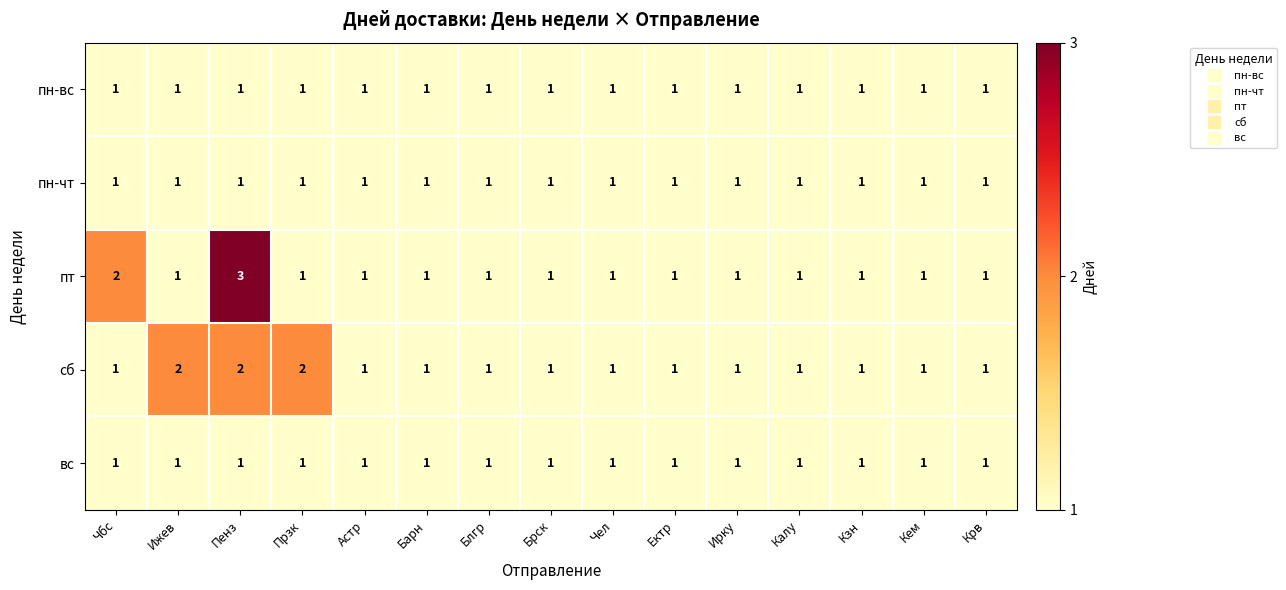

How many сб values are between 1 and 2?

15